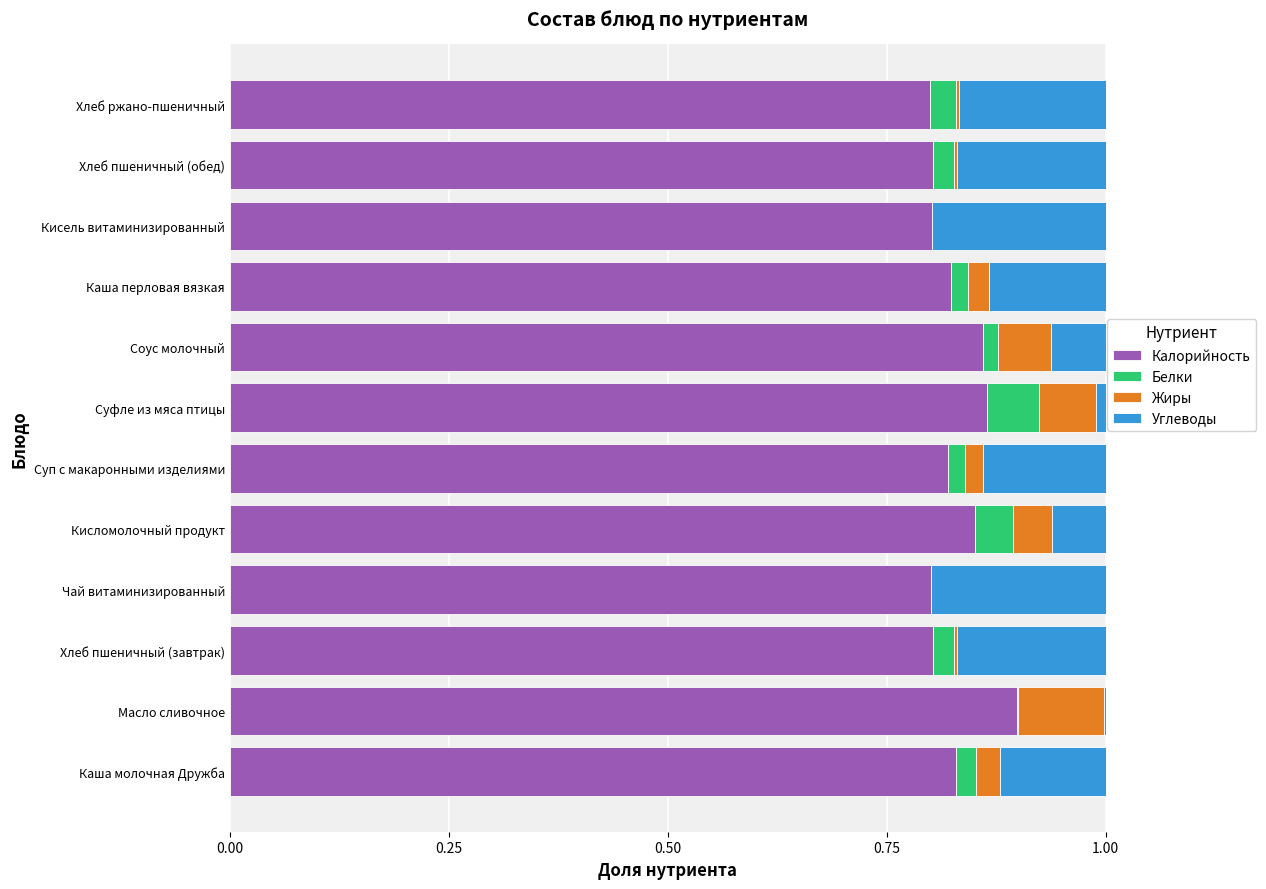

What is the total value across all series at Каша молочная Дружба?

1.0